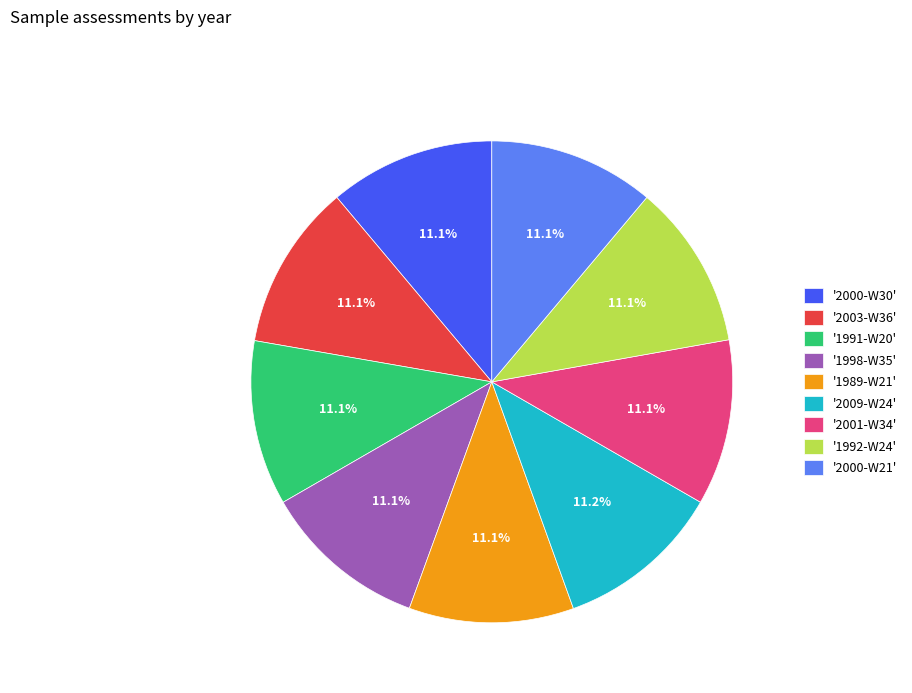

Is there a majority slice in this chart?

No